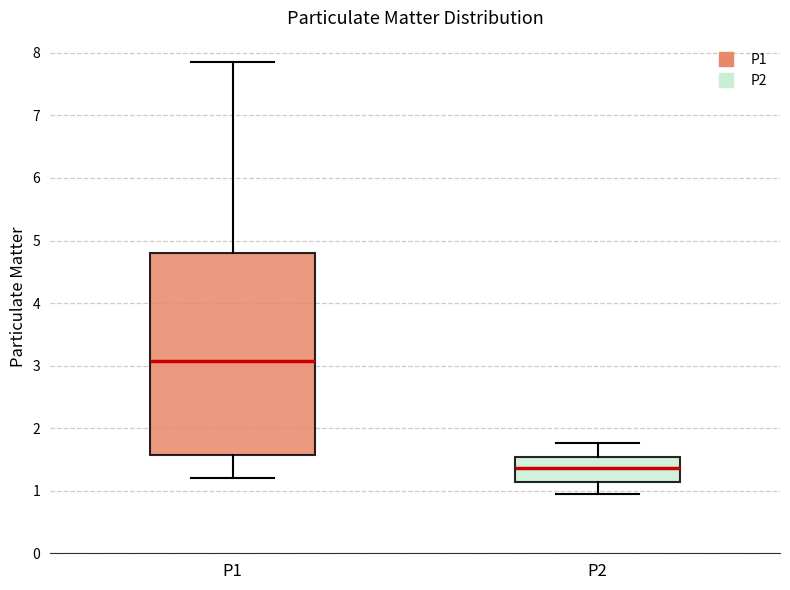

Reading left to right, transcribe this box plot: for each box, give where its median line is, the range the box spans, and where its two whiskers end, as read against the y-axis. The values are not printed on the chart, so give them approximately, as read against the axis.

P1: median 3.1, box 1.6 to 4.8, whiskers 1.2 to 7.9
P2: median 1.4, box 1.1 to 1.5, whiskers 1.0 to 1.8